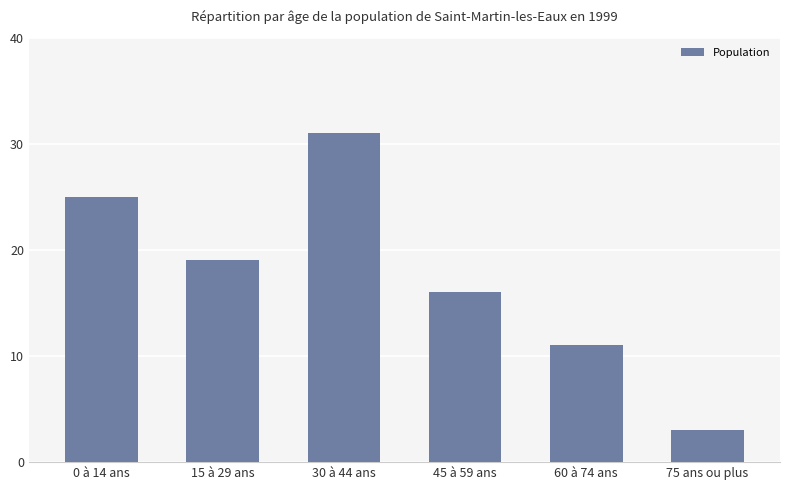

Rank the categories by value from lowest to highest.

75 ans ou plus, 60 à 74 ans, 45 à 59 ans, 15 à 29 ans, 0 à 14 ans, 30 à 44 ans